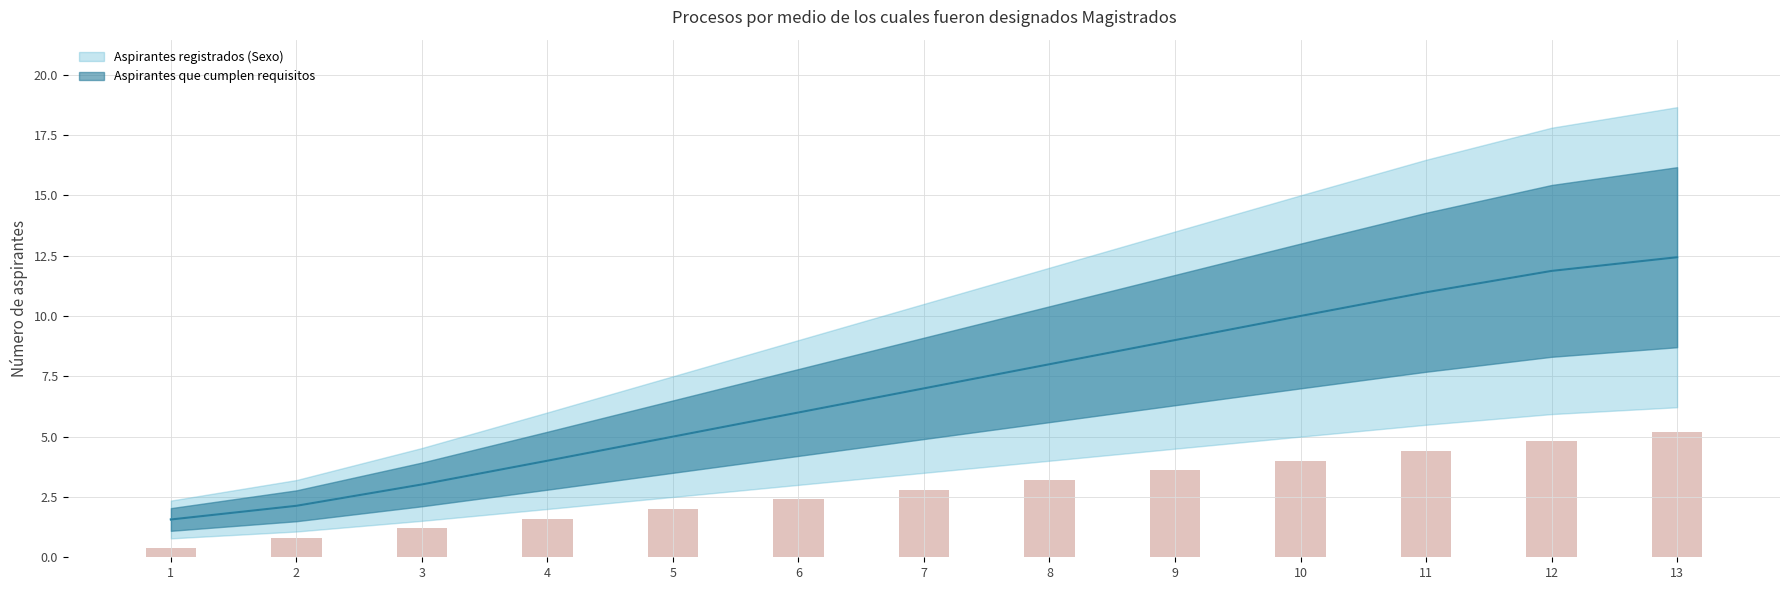

Which series has the largest total across all categories?

Aspirantes que cumplen requisitos